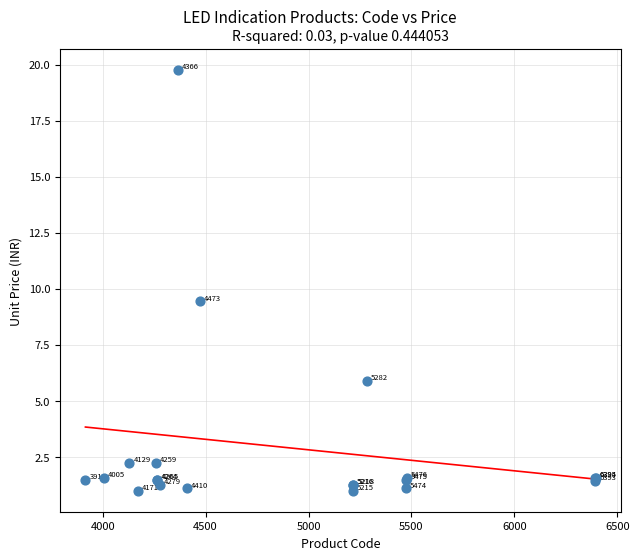

What Y value in the scatter plot is closest to 10?

9.4